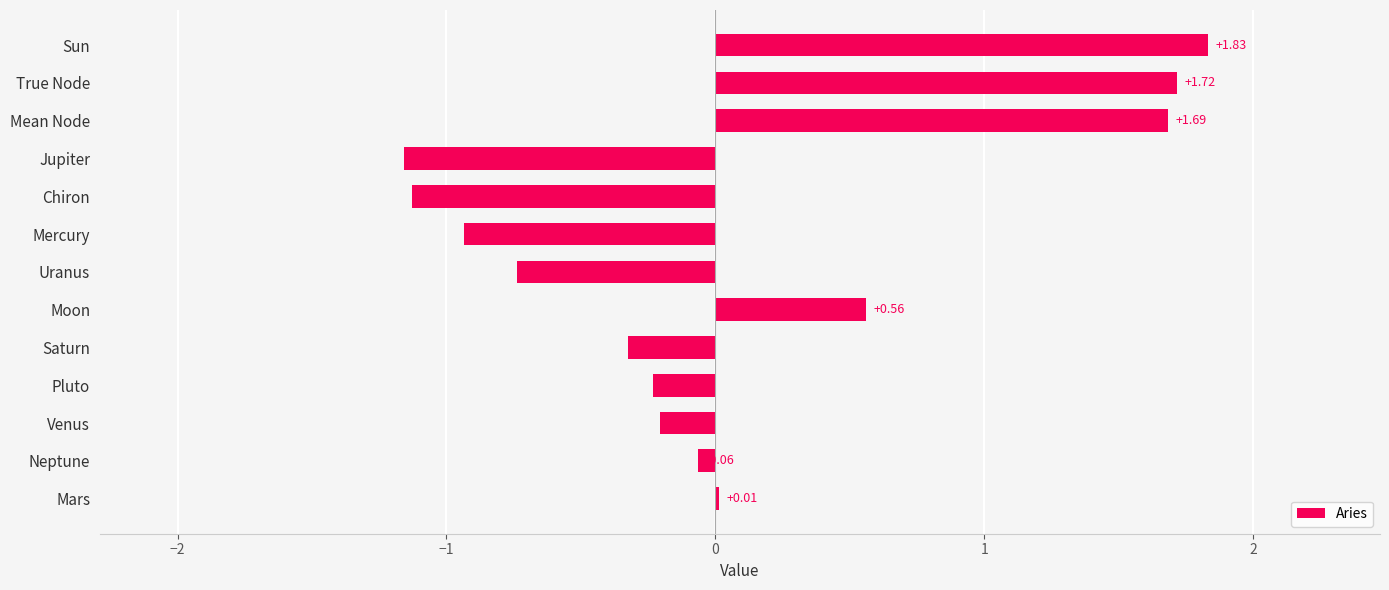

Count the number of categories in the chart.

13